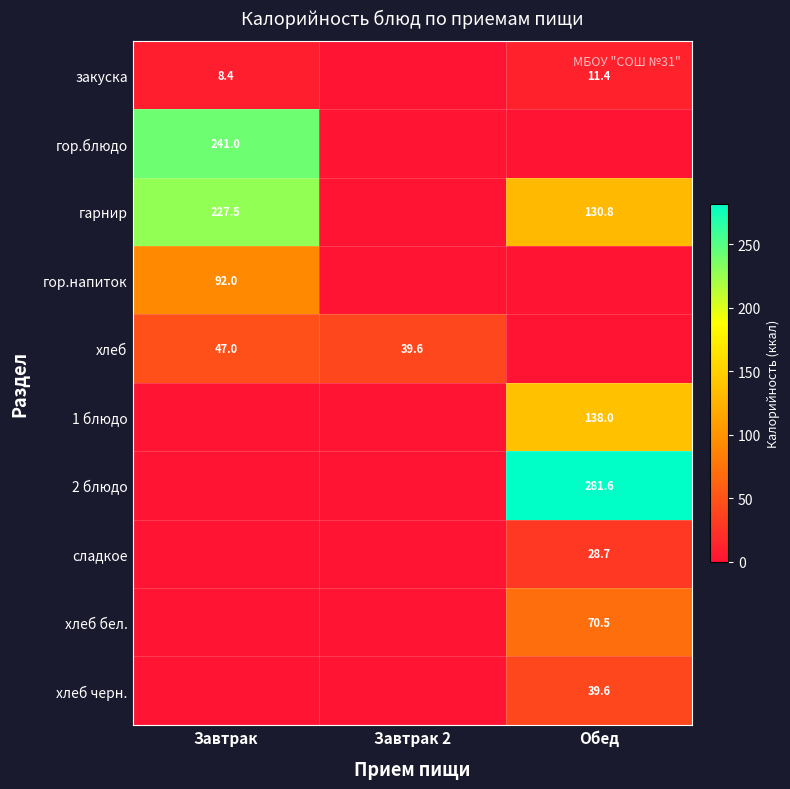

The хлеб series shows 47.0 at Завтрак. True or false?

True